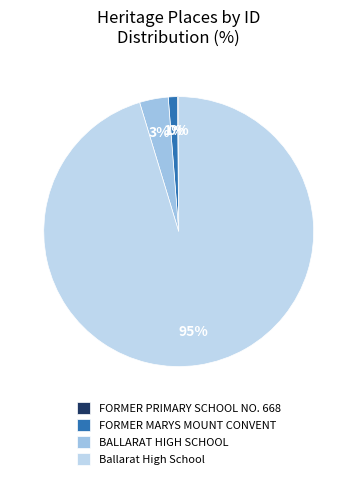

What percentage is NOT represented by Ballarat High School?

4.7%